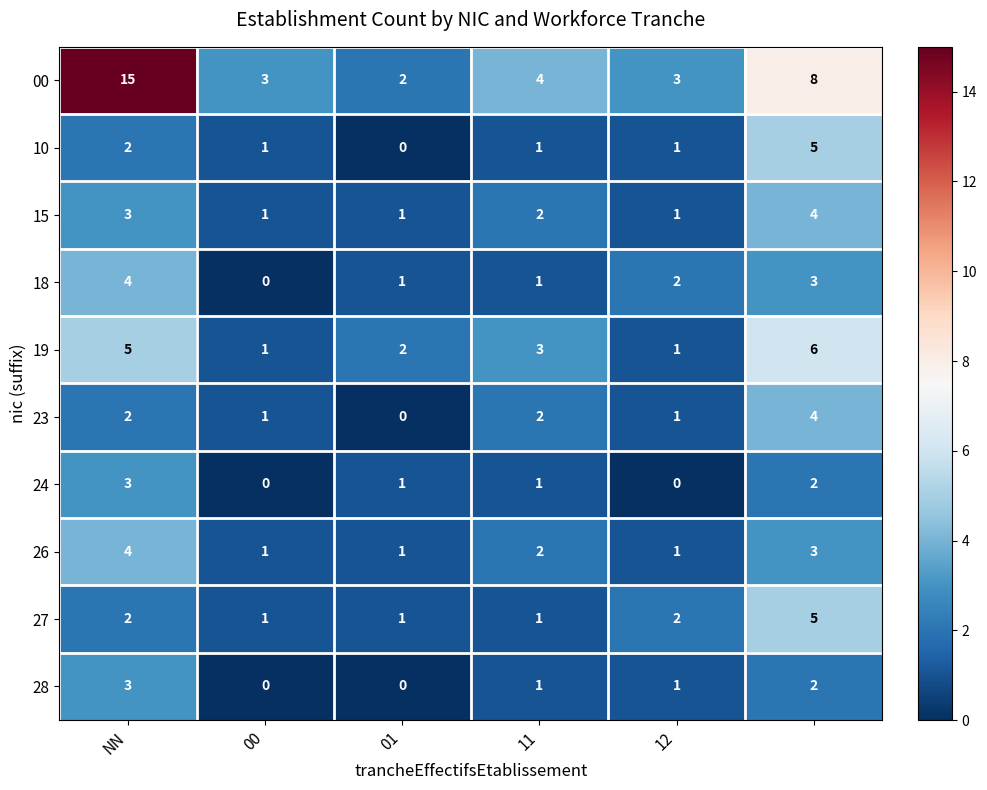

Count the 15 values in the range 1 to 3.

5